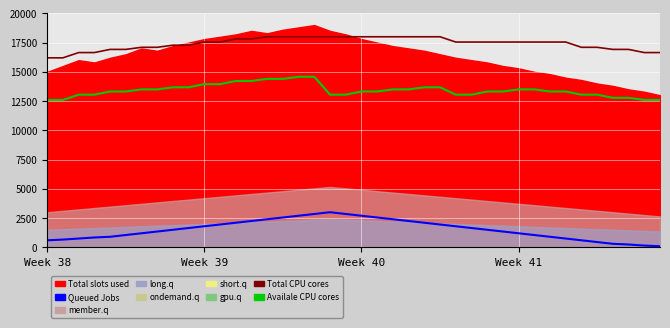

True or false: Queued Jobs and Total CPU cores cross at least once.

False